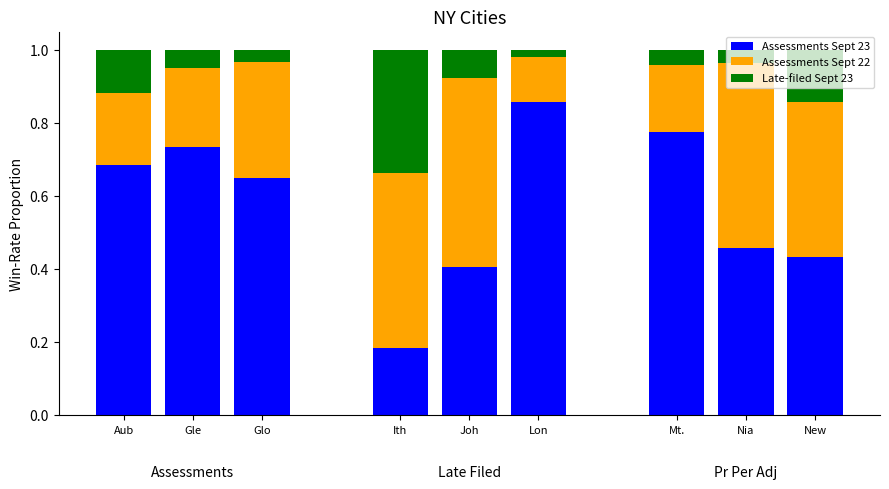

How many series are shown in this chart?

3